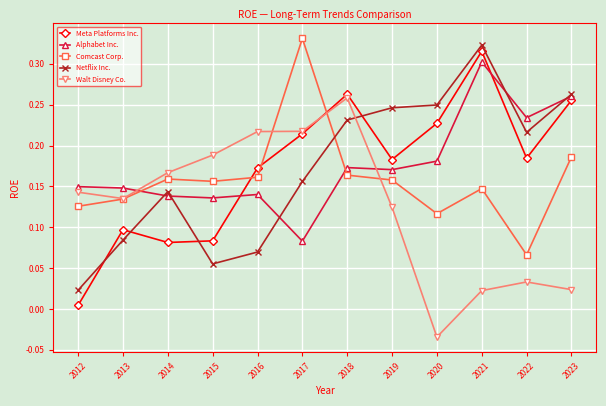

Does the chart have visible grid lines?

Yes